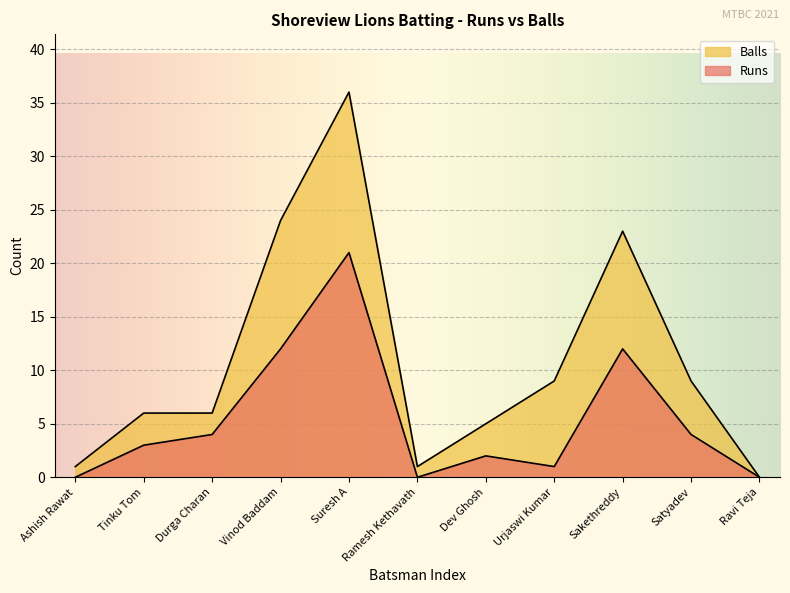

At which category is the sum across all series the highest?

Suresh A